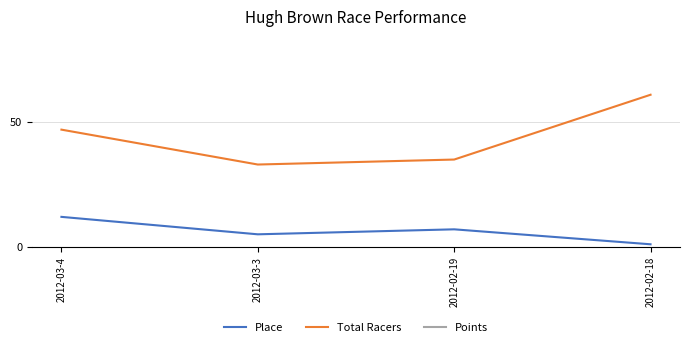

What is the difference between the maximum and minimum values in the Points series?

13.5